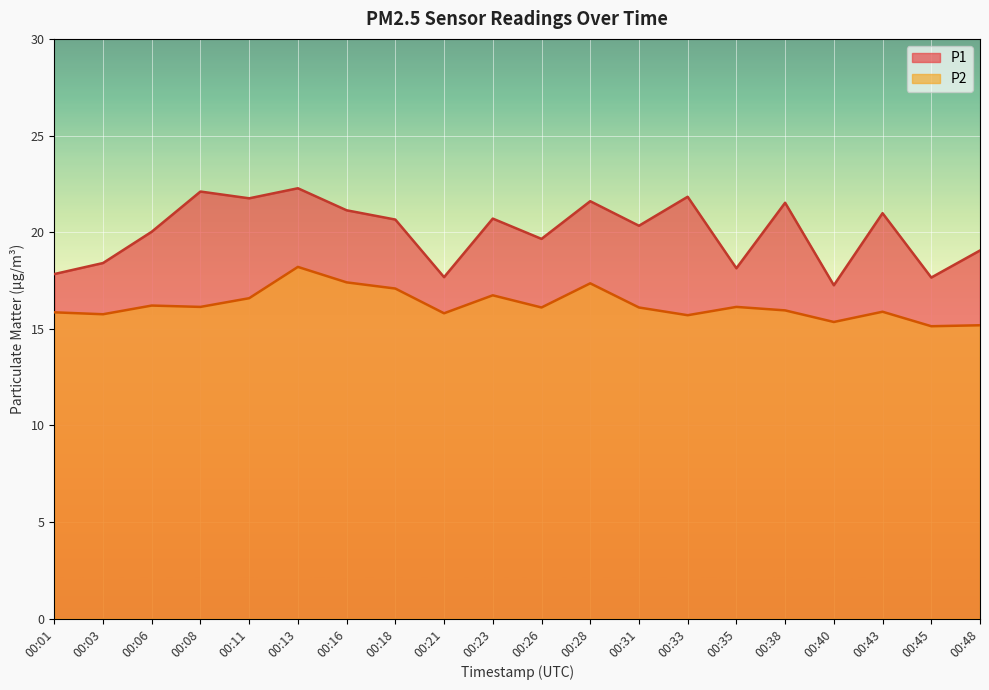

How many lines are shown in the chart?

2